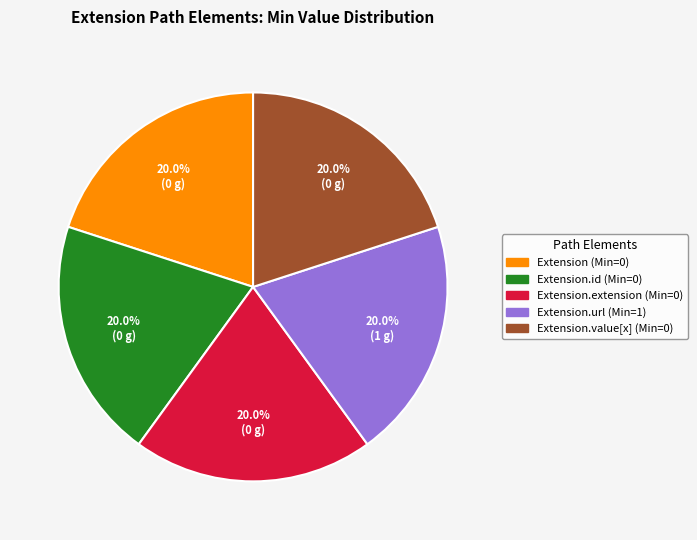

Is there any slice that represents more than half of the pie?

No